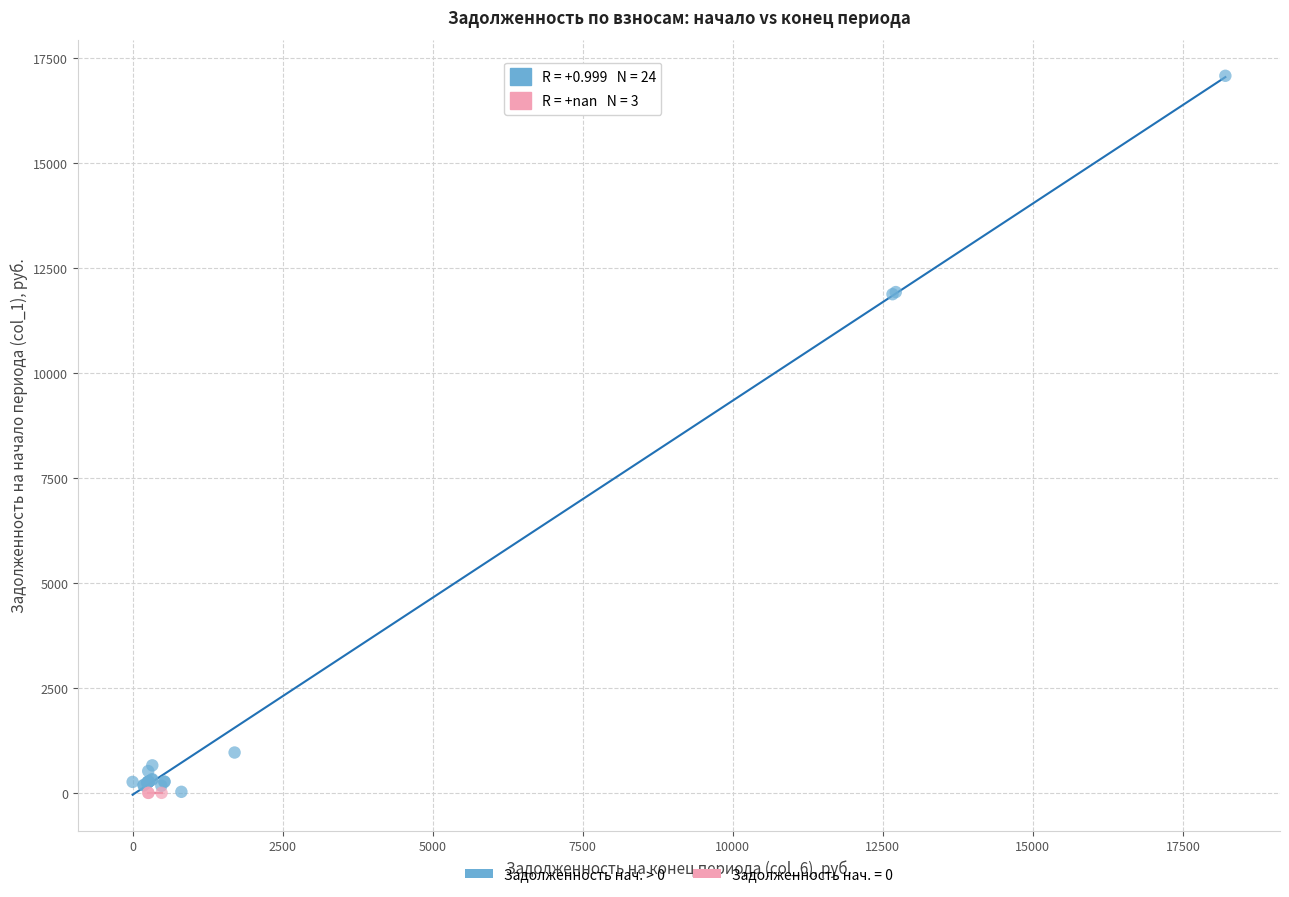

Which series contains the highest Y value?

Задолженность нач. > 0